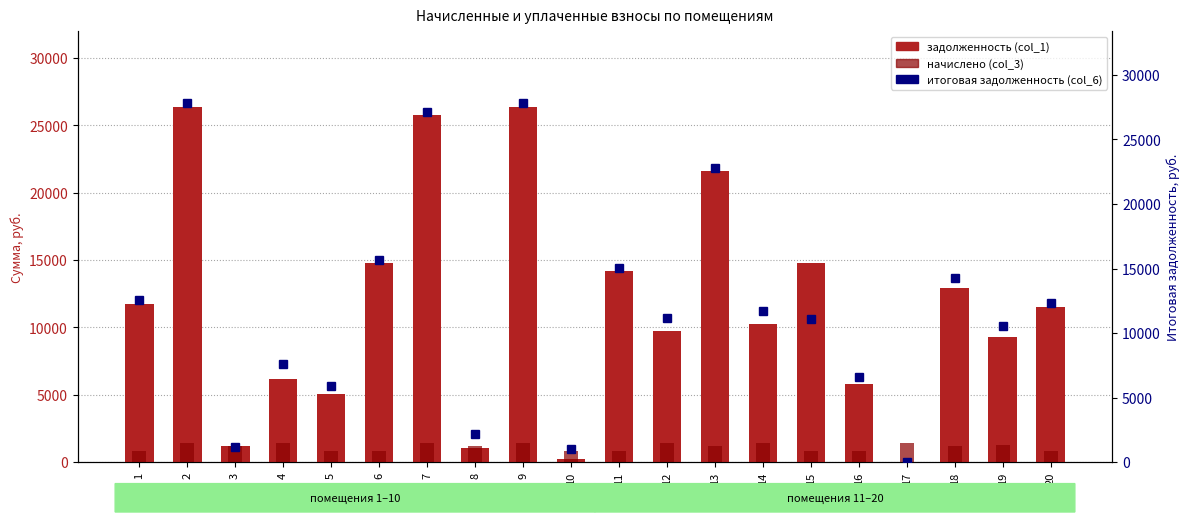

Is it true that задолженность equals 12905.3 at 18?

True